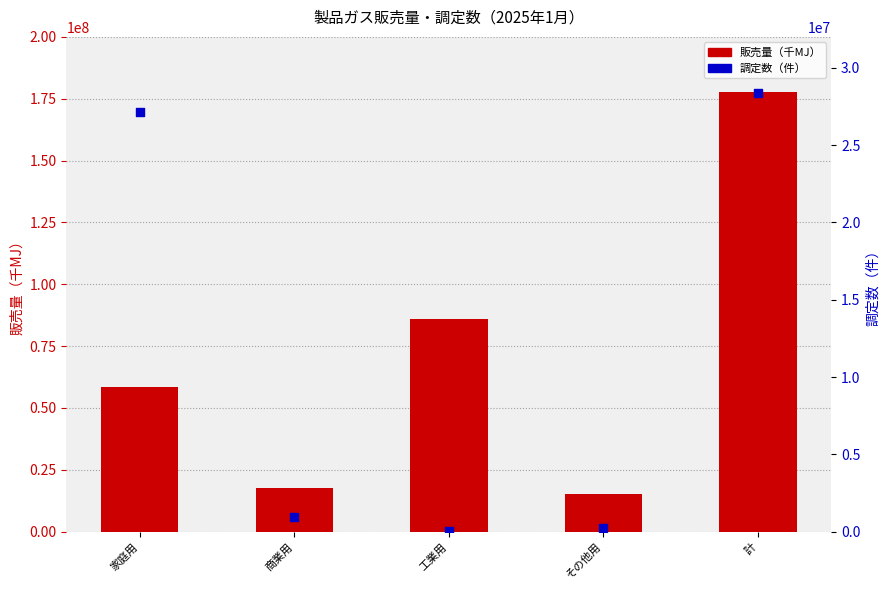

Which series contains the lowest Y value?

調定数（件）